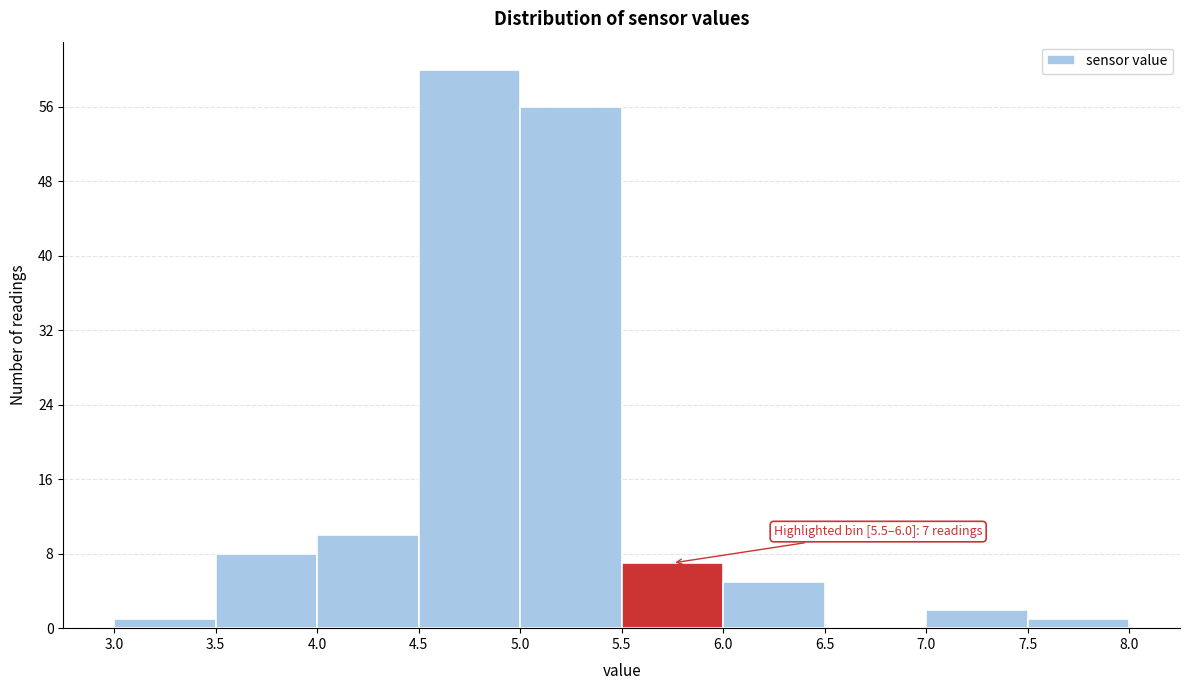

Over which range of the x-axis is the bar tallest?

4.5 to 5.0